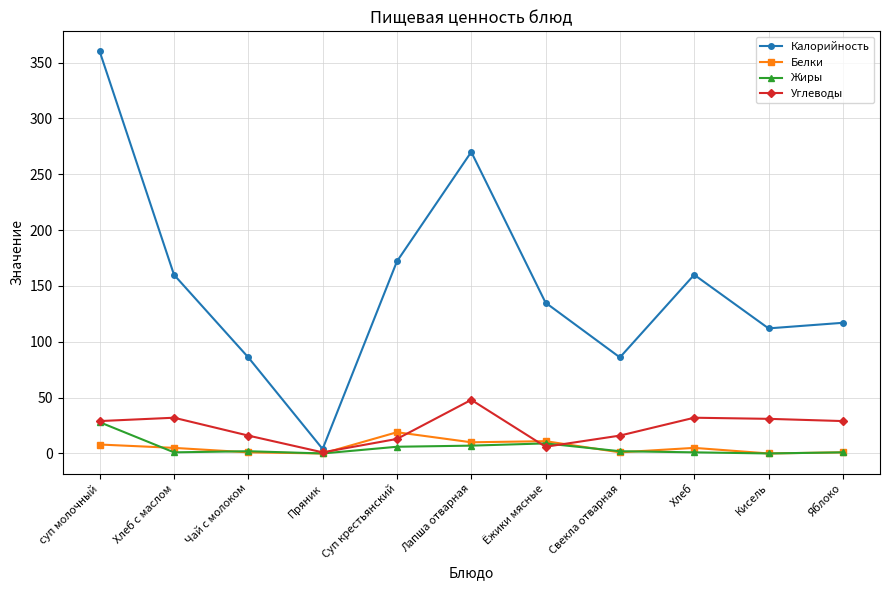

Which category has the lowest value in the Калорийность series?

Пряник